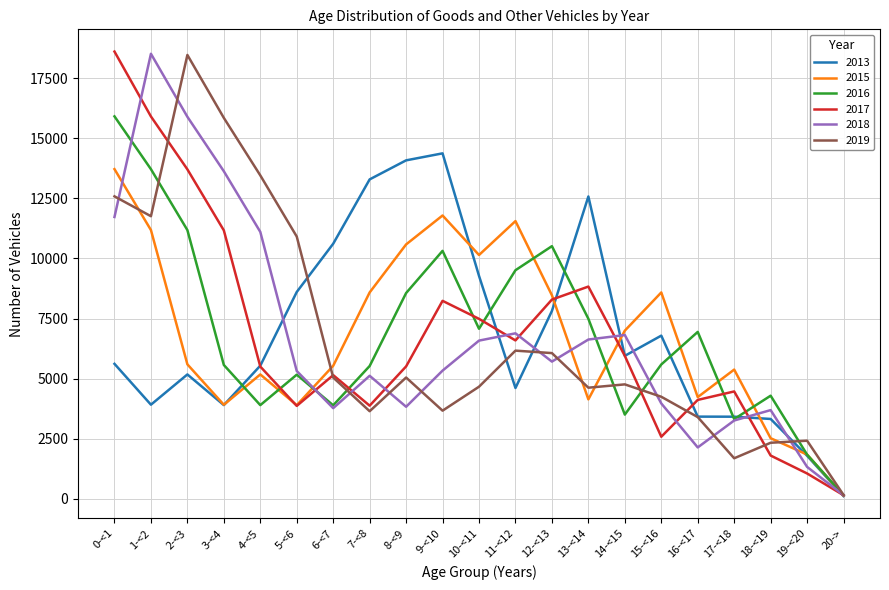

What position from the left is 6-<7?

7